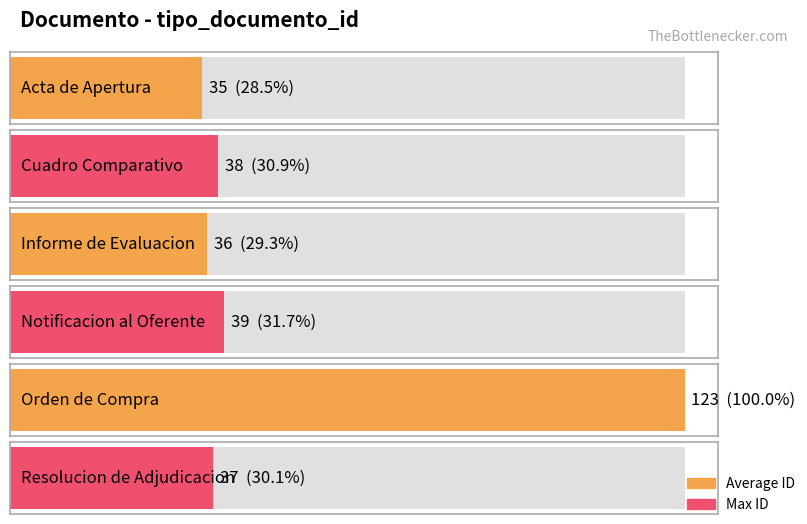

What is the sum of all values?

308